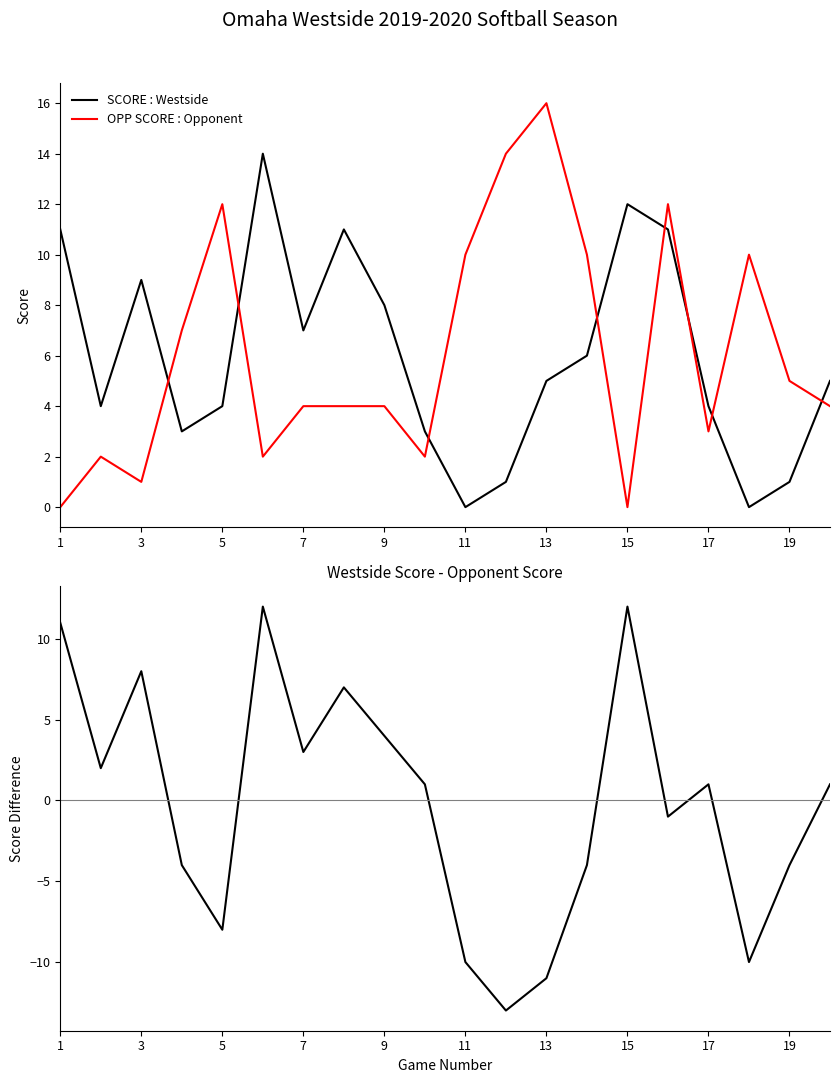

True or false: SCORE - OPP SCORE and SCORE : Westside cross at least once.

False